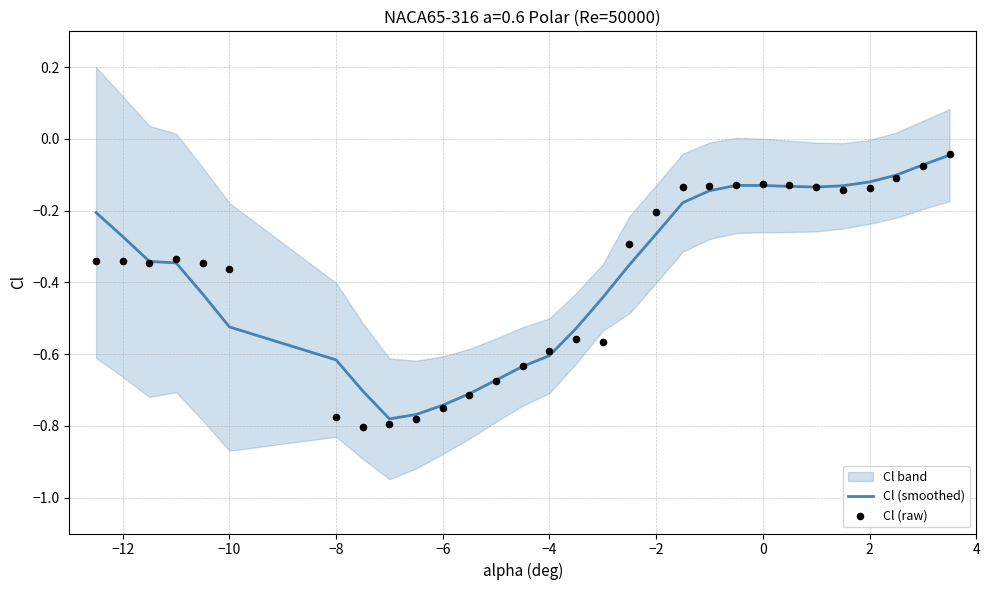

Is the value of Cl (raw) at 17 greater than the value of Cl (smoothed) at 26?

No